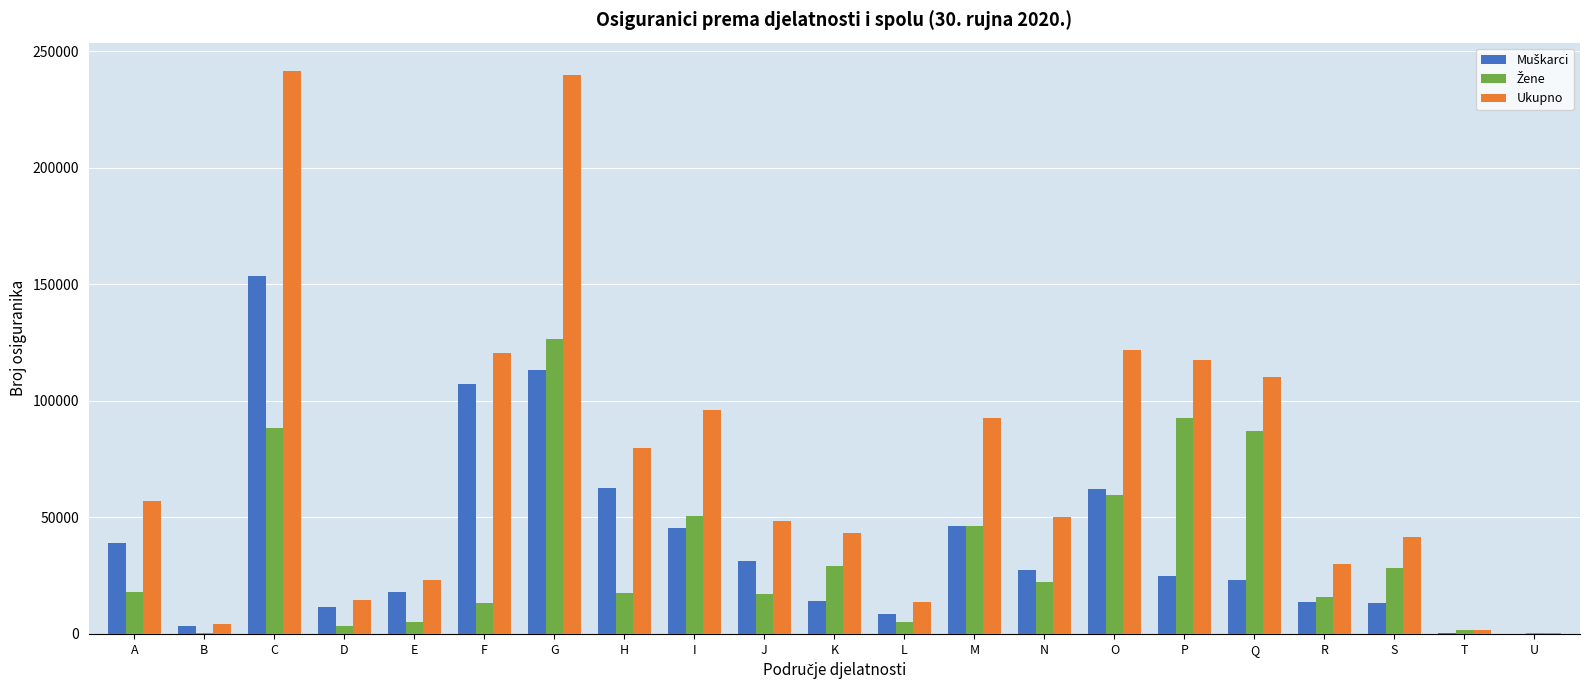

What is the greatest value displayed?

241578